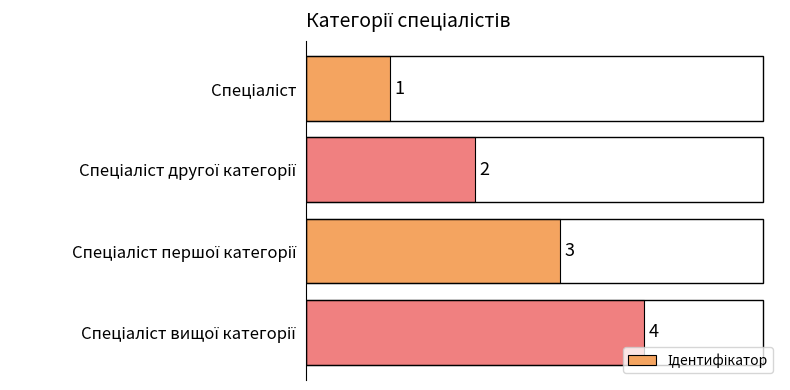

What is the maximum value shown in the chart?

4